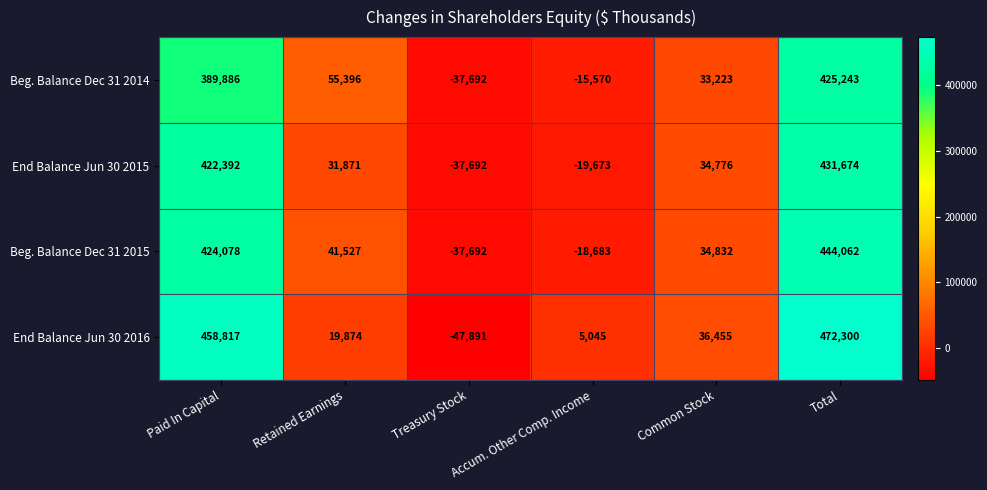

What is the sum of the End Balance Jun 30 2015 values at Retained Earnings and Treasury Stock?

-5821